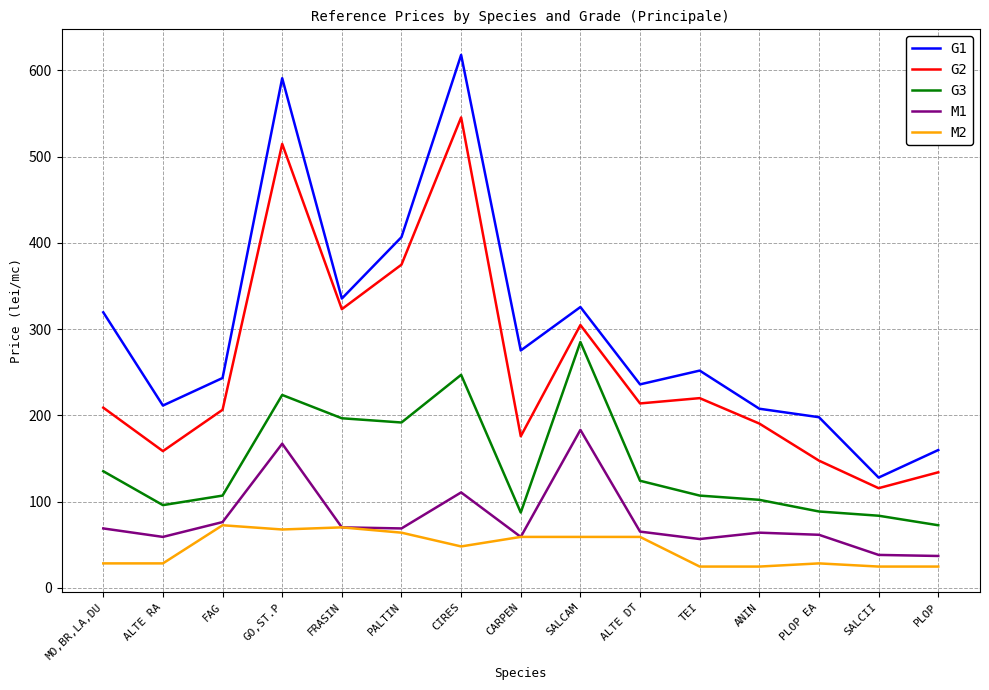

Where is the first local minimum for M1?

ALTE RA